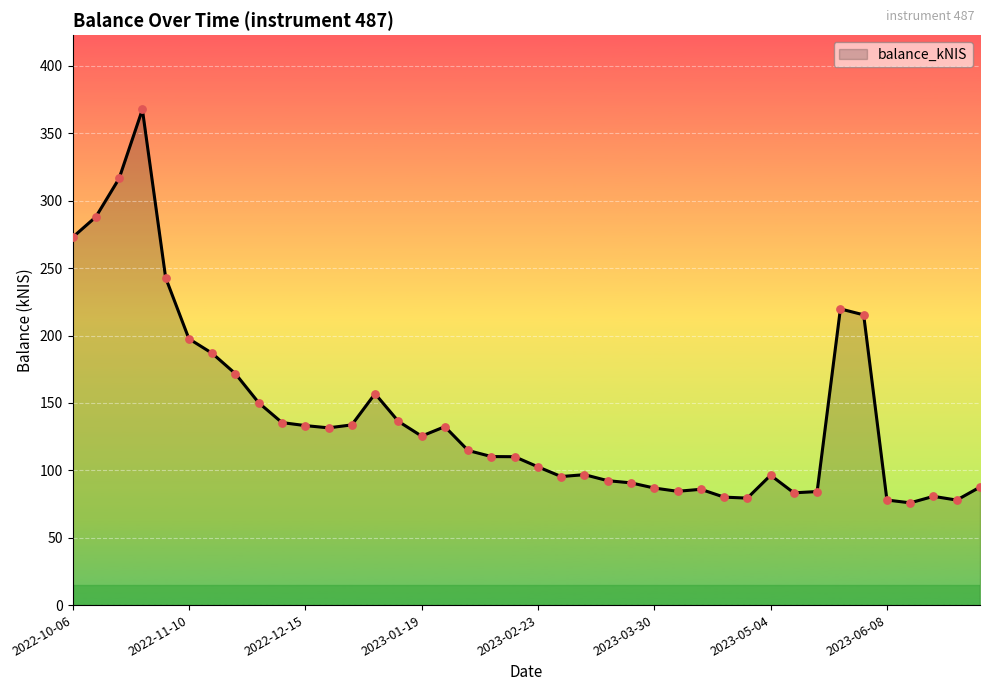

What is the difference between the maximum and minimum values?

291.8